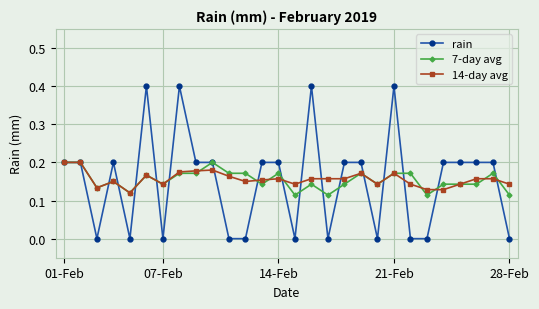

Which series has the largest range (max minus min)?

rain